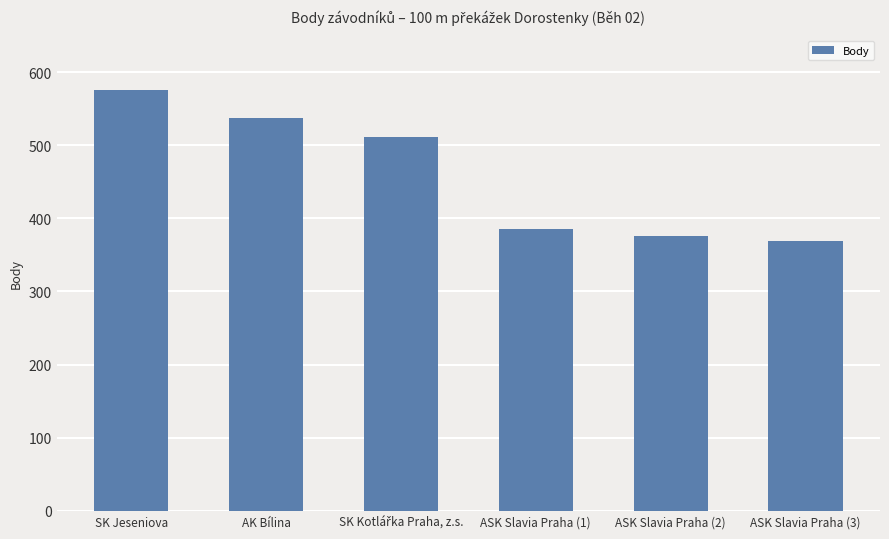

Is it true that the value at SK Jeseniova is 575?

True